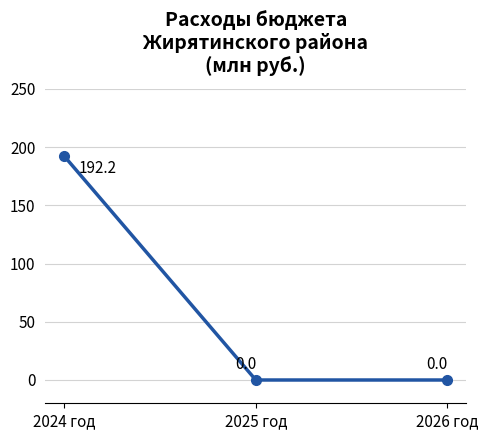

What is the average value?

64.1